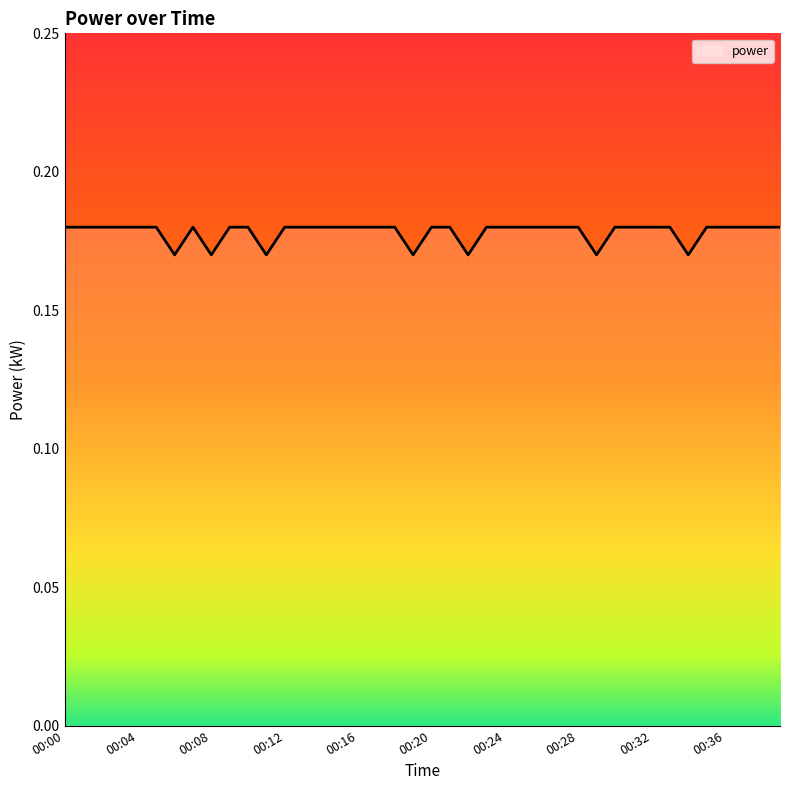

List the labels in order of value, smallest first.

00:06, 00:08, 00:11, 00:19, 00:22, 00:29, 00:34, 00:00, 00:01, 00:02, 00:03, 00:04, 00:05, 00:07, 00:09, 00:10, 00:12, 00:13, 00:14, 00:15, 00:16, 00:17, 00:18, 00:20, 00:21, 00:23, 00:24, 00:25, 00:26, 00:27, 00:28, 00:30, 00:31, 00:32, 00:33, 00:35, 00:36, 00:37, 00:38, 00:39